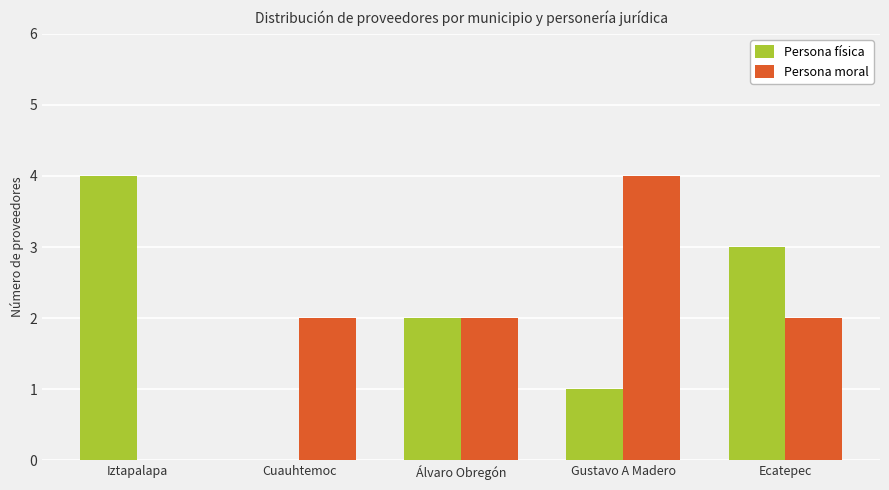

Which series changed the most between Iztapalapa and Cuauhtemoc?

Persona física